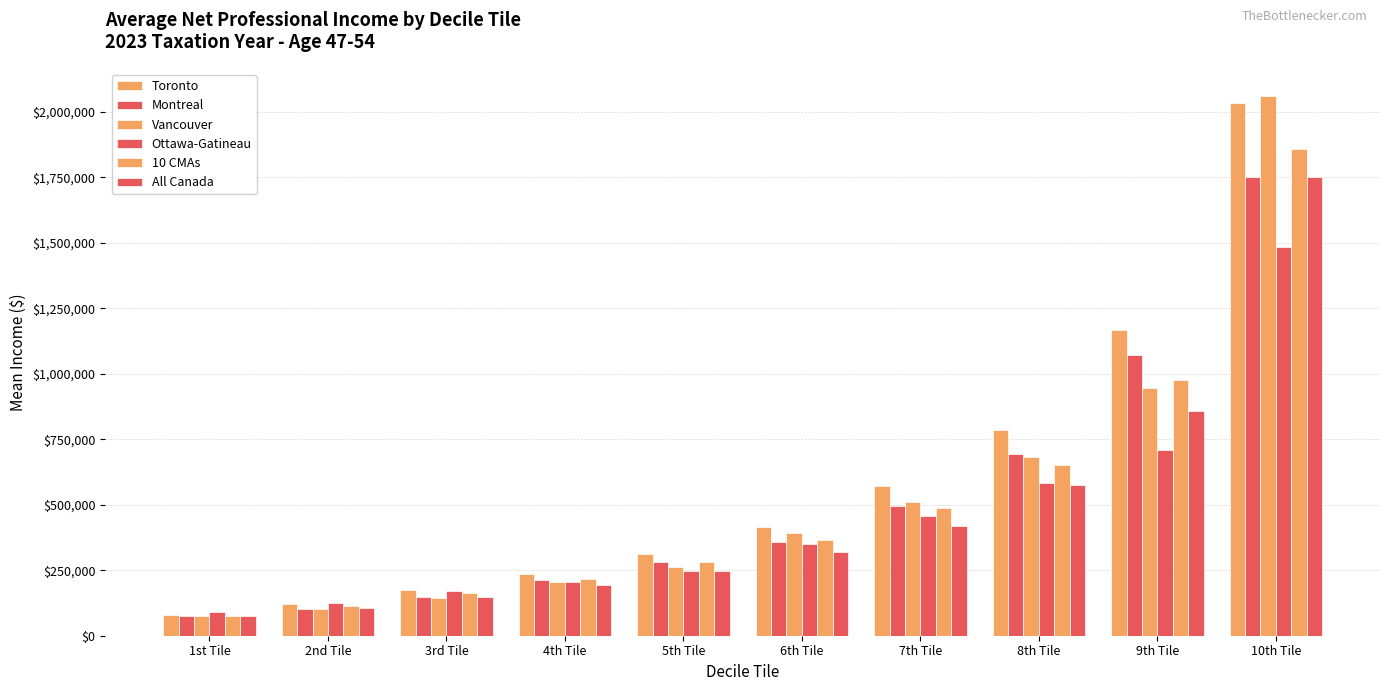

How many distinct data groups are displayed?

6